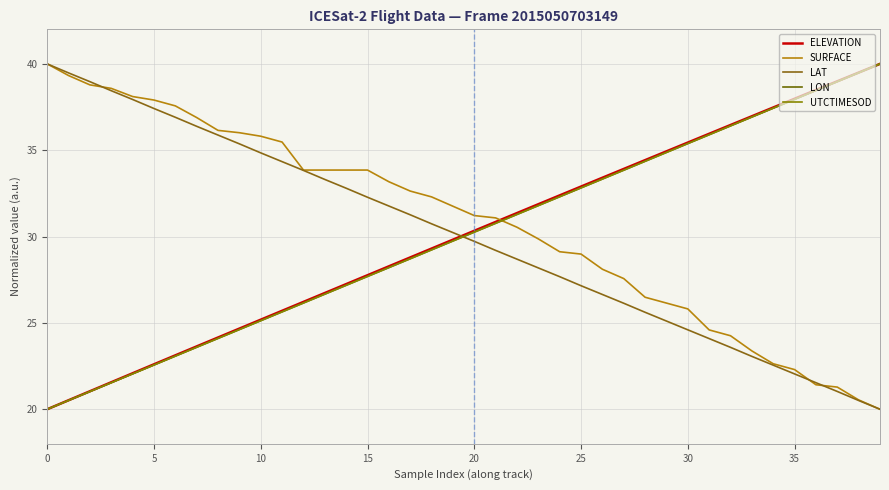

How many categories are shown in the chart?

40